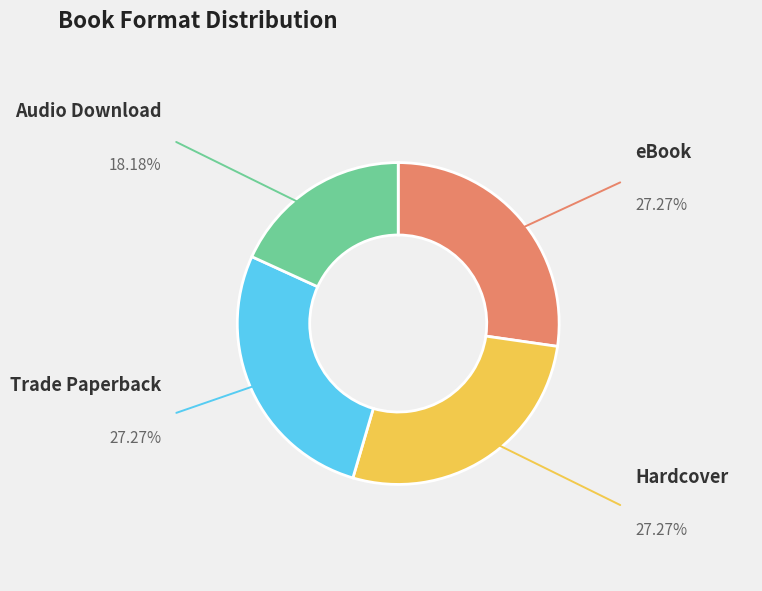

Does any single category account for the majority?

No